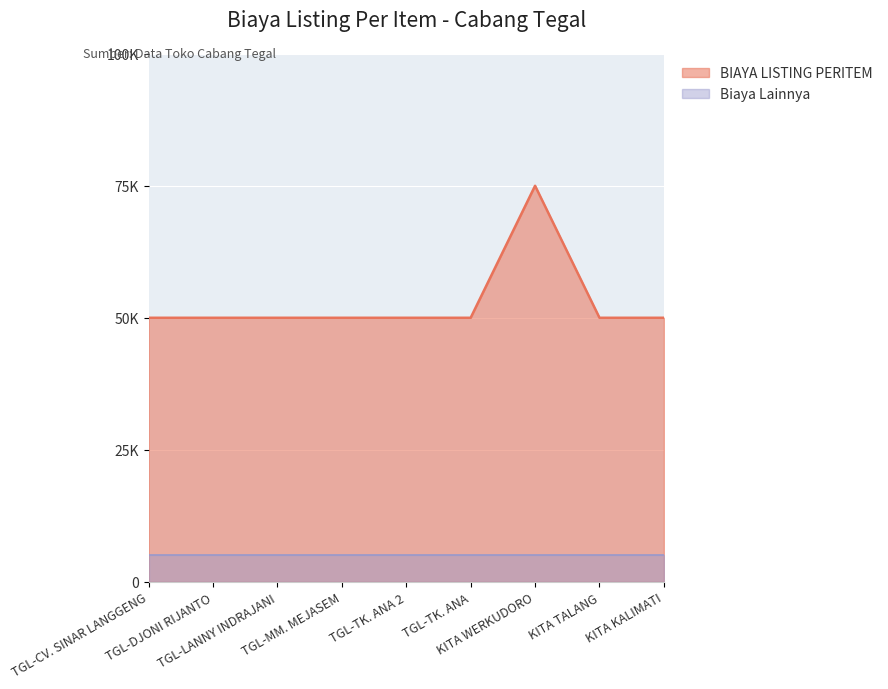

Rank the categories by value from lowest to highest.

TGL-CV. SINAR LANGGENG, TGL-DJONI RIJANTO, TGL-LANNY INDRAJANI, TGL-MM. MEJASEM, TGL-TK. ANA 2, TGL-TK. ANA, KITA TALANG, KITA KALIMATI, KITA WERKUDORO